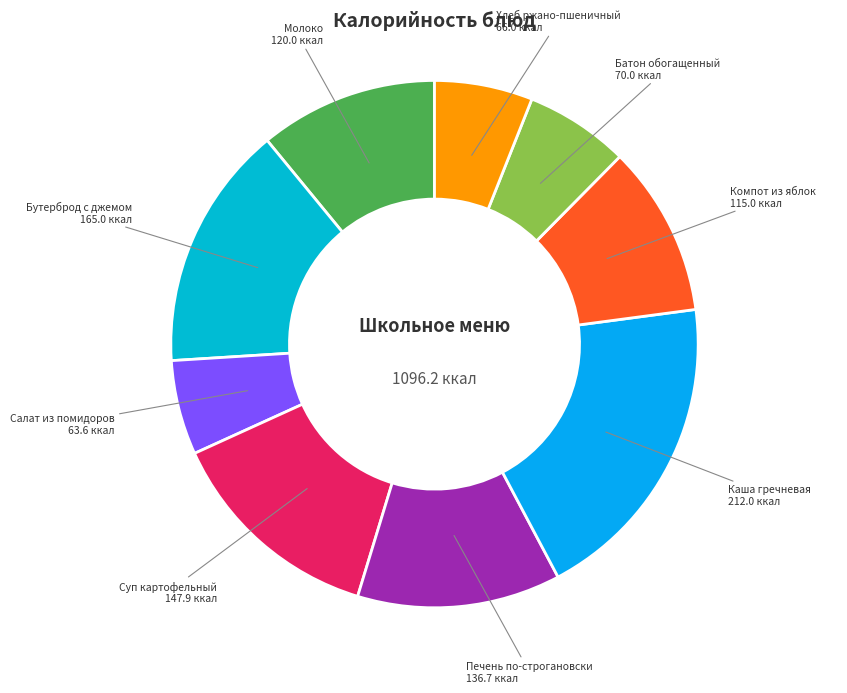

Is Компот из яблок the majority of the pie?

No